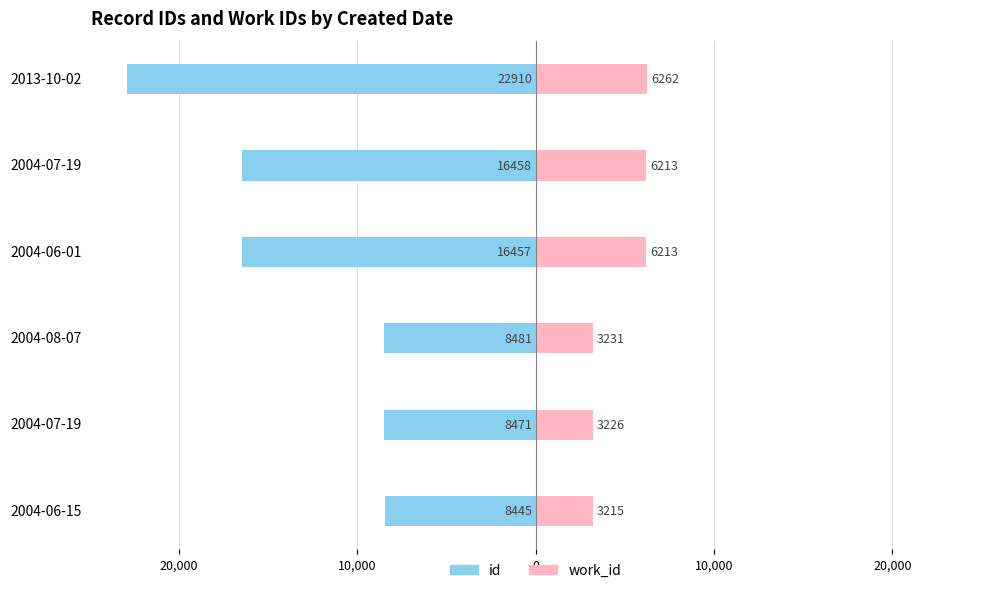

True or false: work_id has a value of 8134 at 2004-06-01.

False